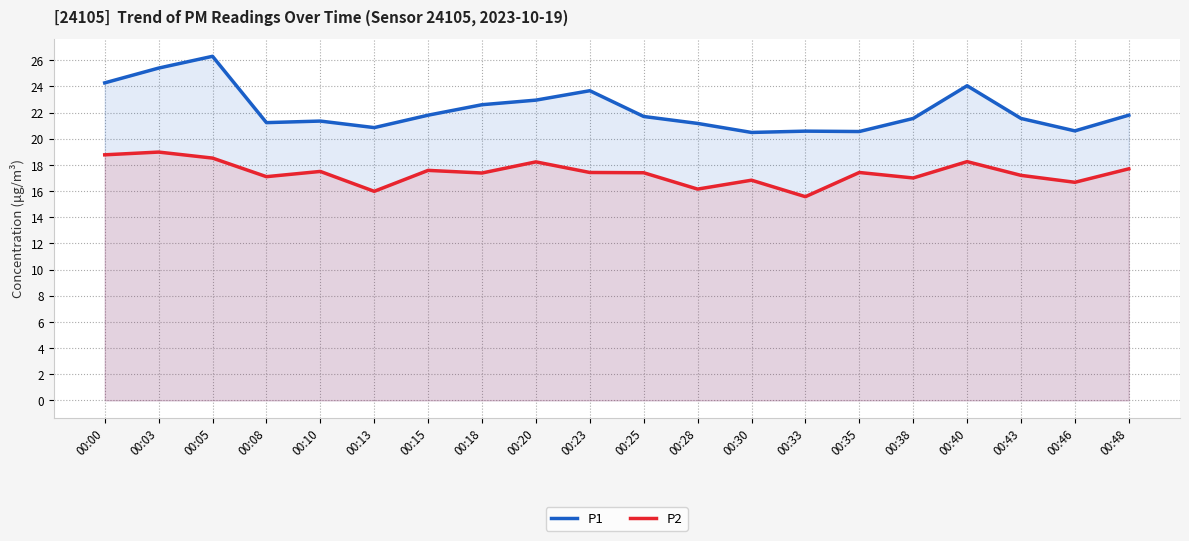

Which has a higher value, 00:18 or 00:00?

00:00